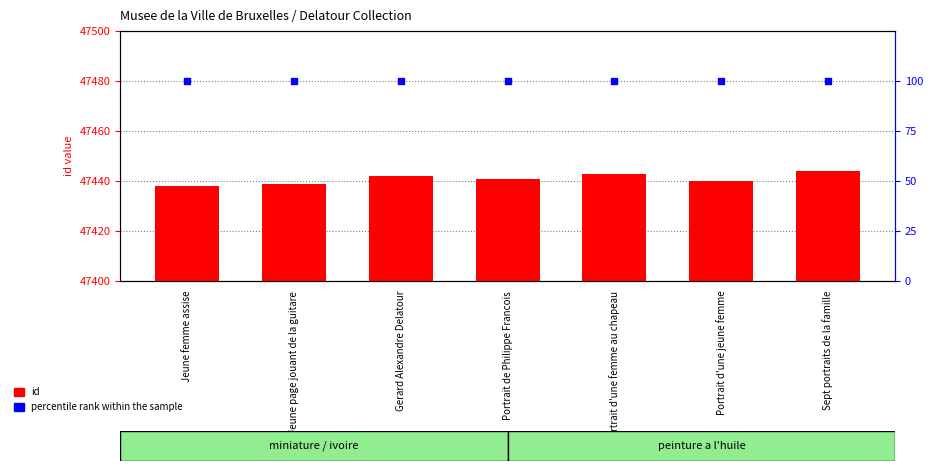

Which series contains the lowest Y value?

percentile rank within the sample